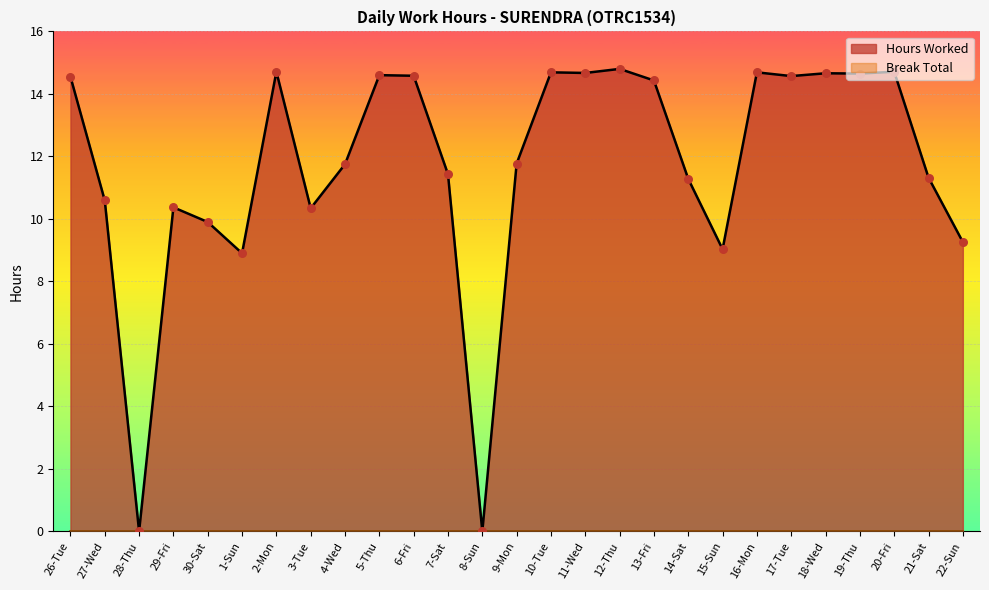

What is the ratio of the value at 11-Wed to the value at 15-Sun?

1.6